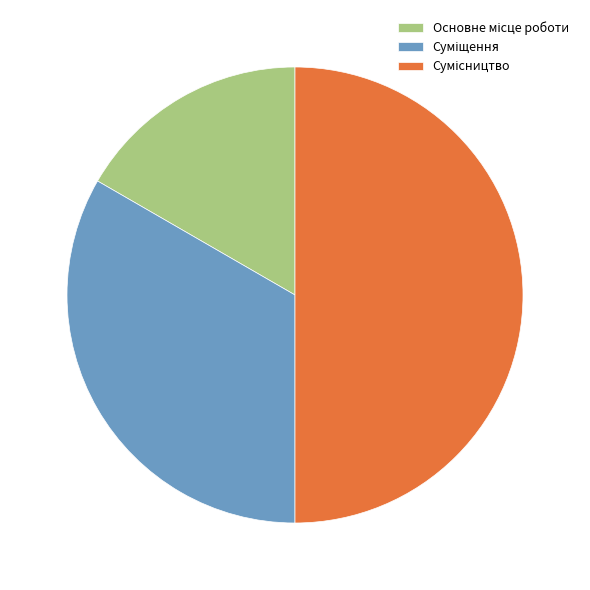

Between Суміщення and Основне місце роботи, which is larger?

Суміщення